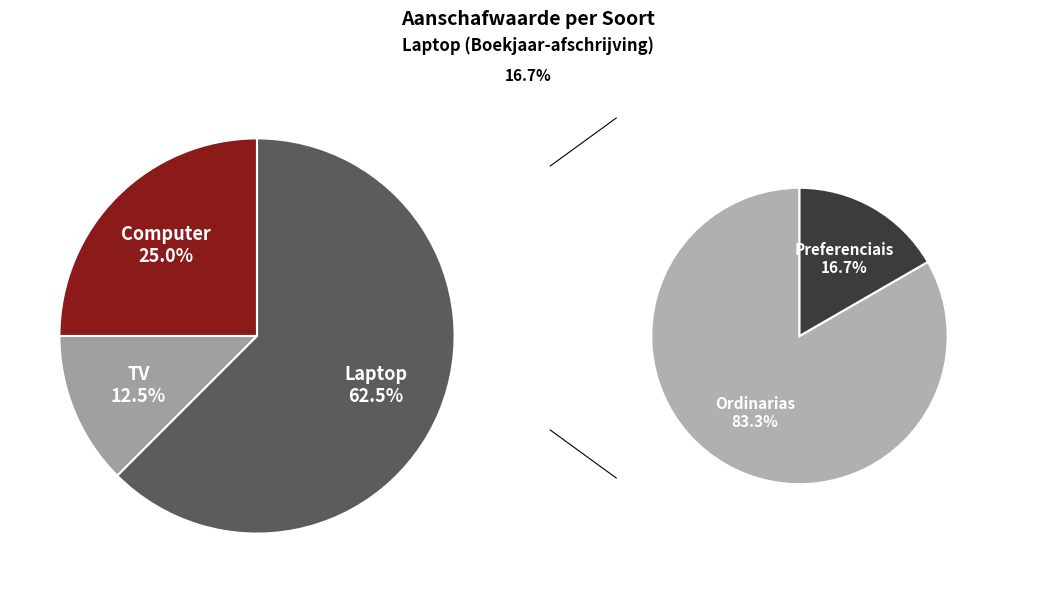

What portion of the pie excludes Computer?

75.0%